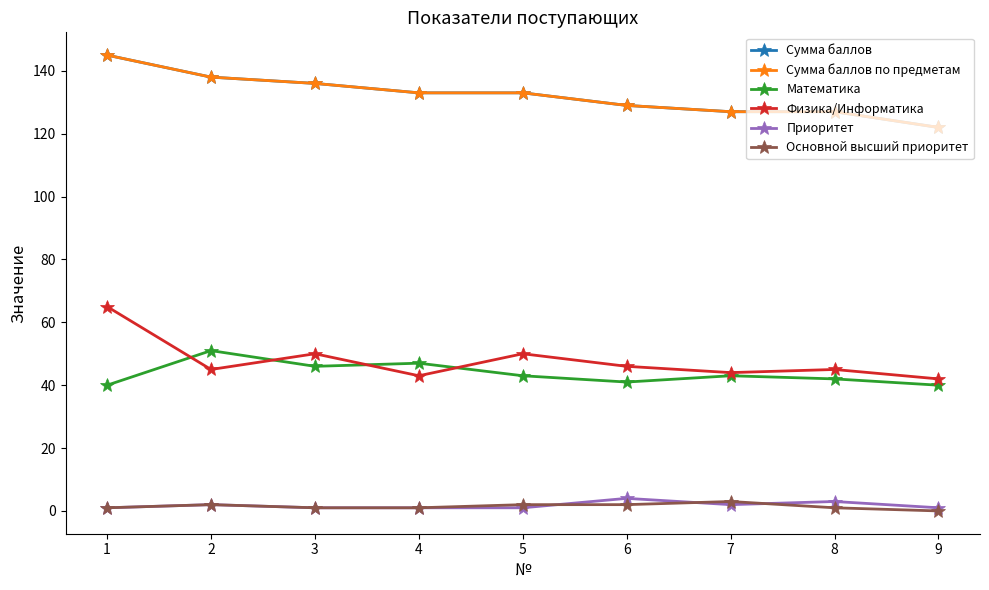

Which category has the highest value in the Основной высший приоритет series?

7